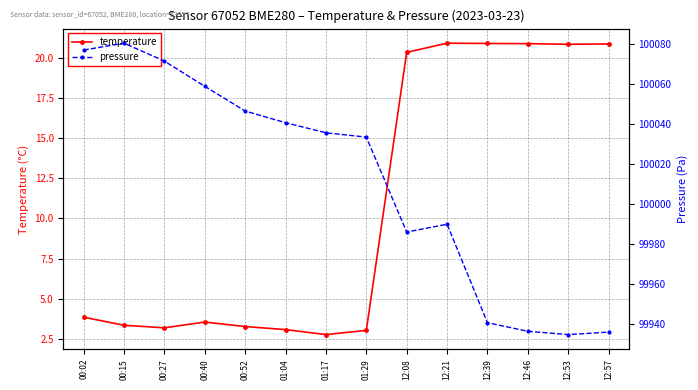

At which category does pressure reach its first local peak?

00:15